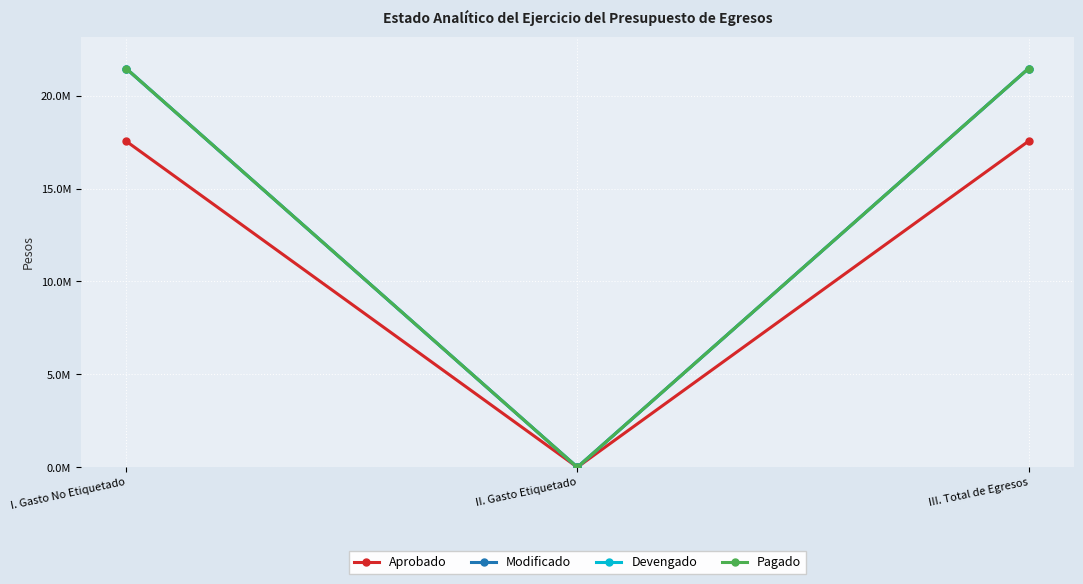

Count the Aprobado values in the range 0 to 17547985.

3